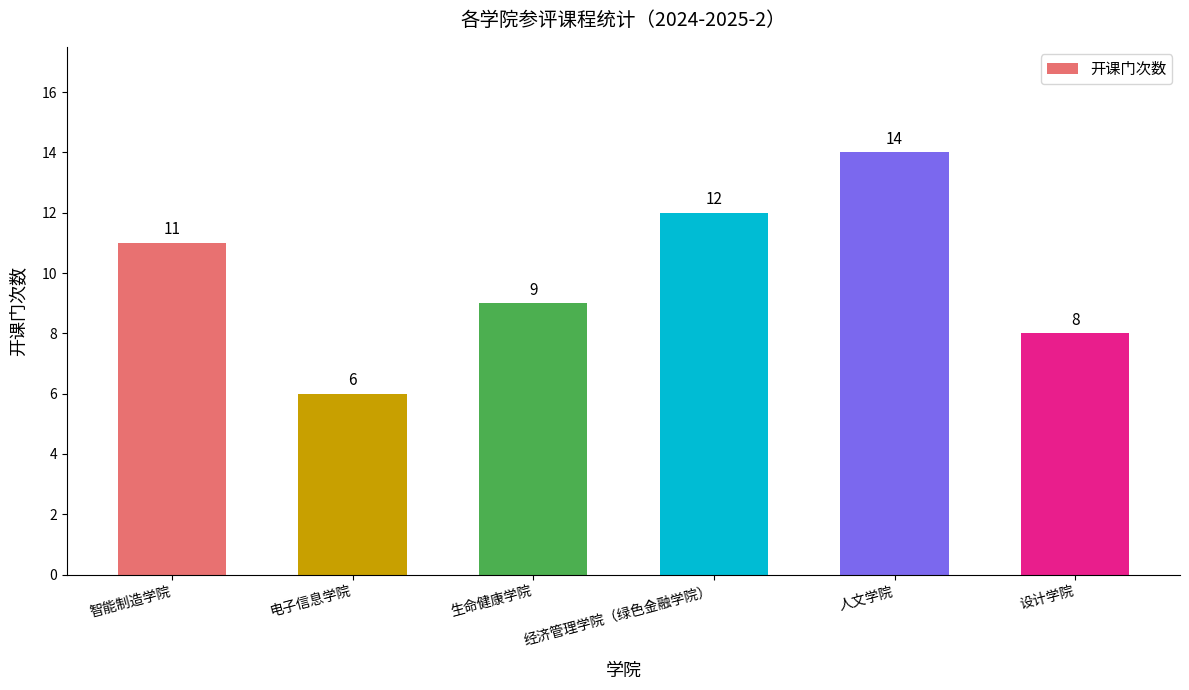

Reading left to right, extract all data points from this chart.

11	6	9	12	14	8